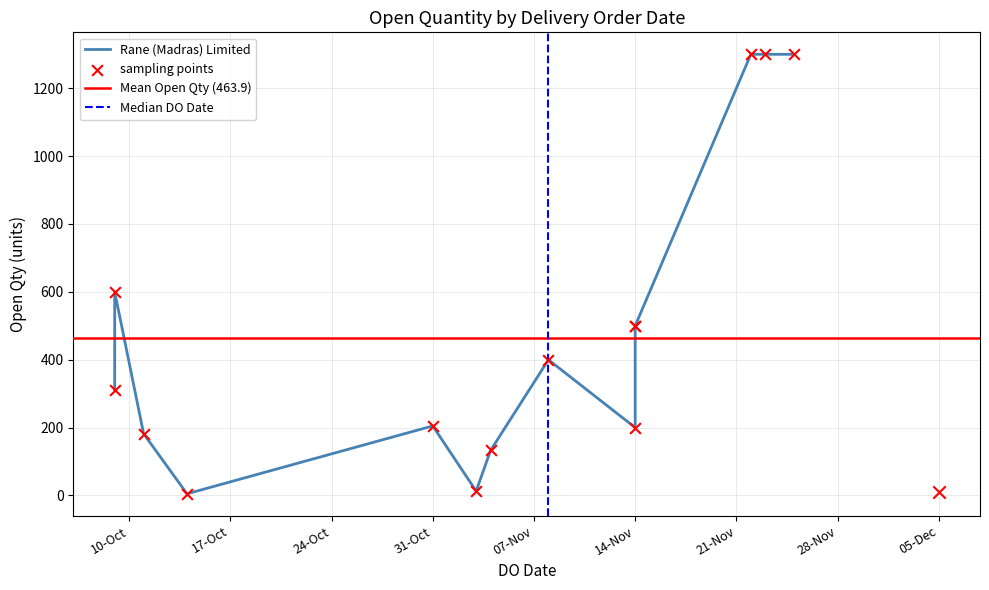

Between 22/11/2023 and 25/11/2023, which is larger?

22/11/2023